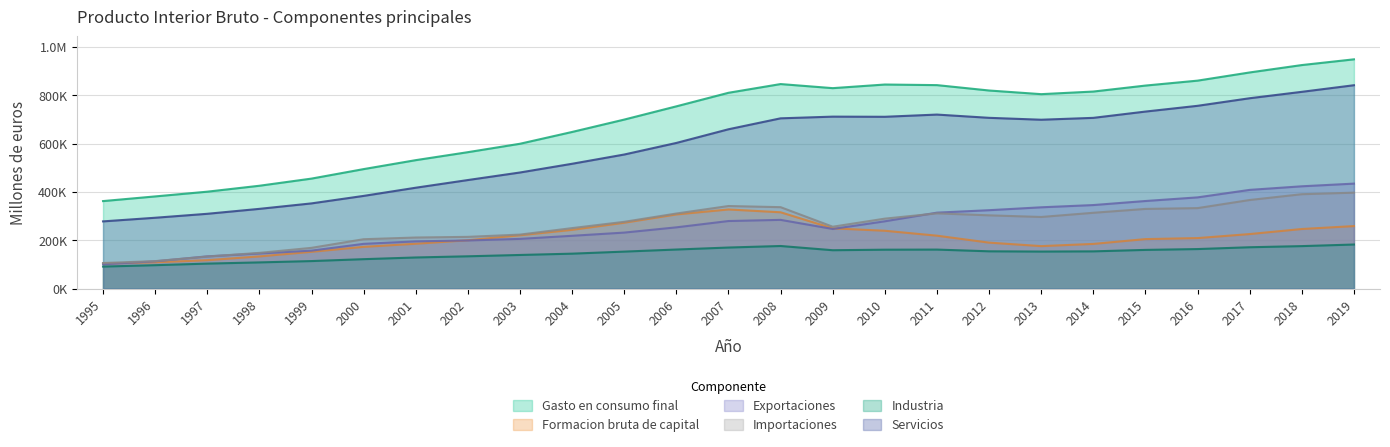

What is the minimum value for Exportaciones?

100533